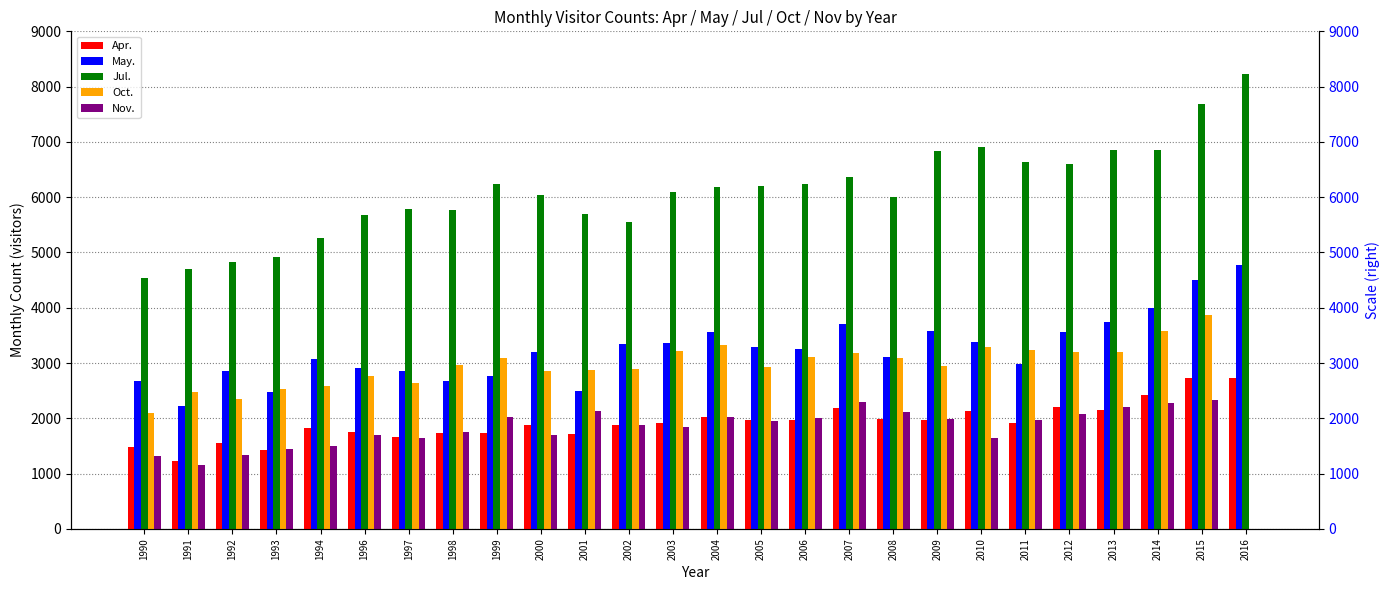

What is the difference between the second highest and second lowest values in the May. series?

2028